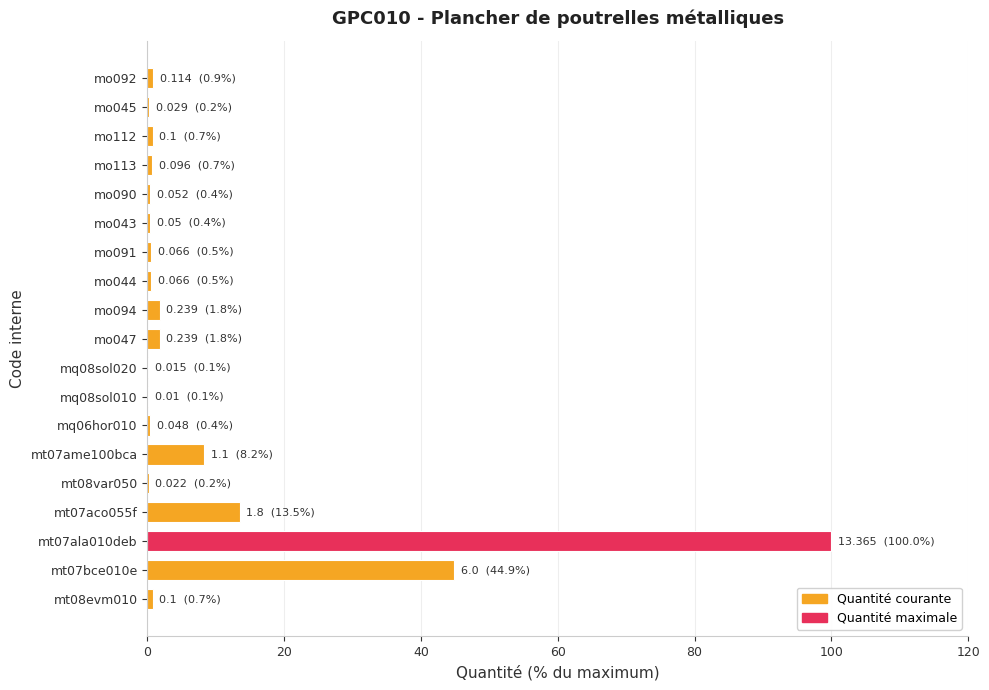

What is the sum of all values?

175.9